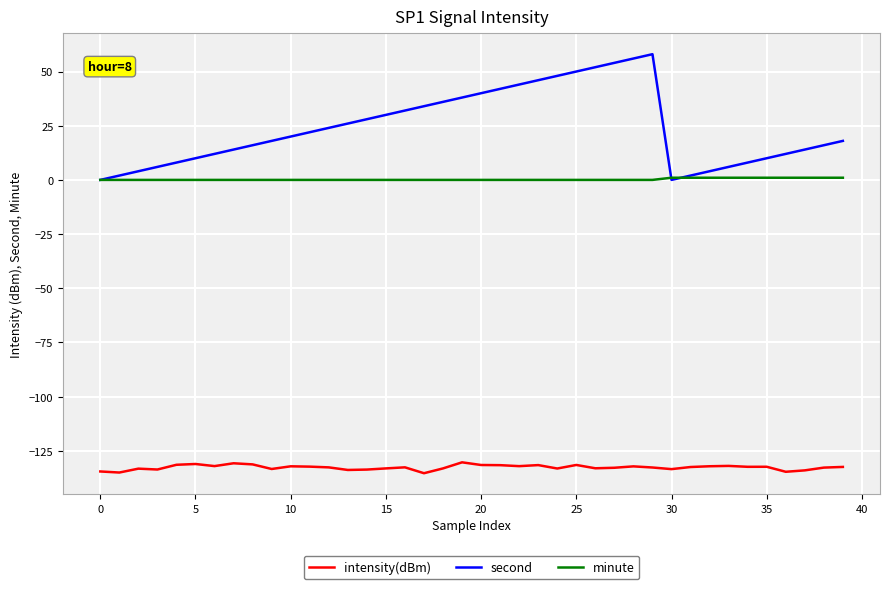

True or false: intensity(dBm) and minute intersect in this chart.

False